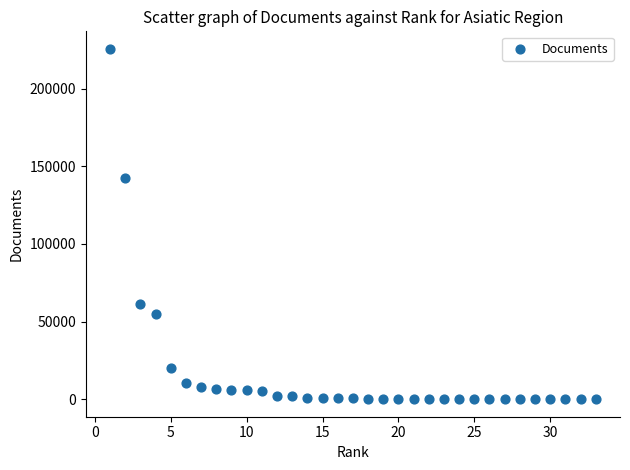

What Y value in the scatter plot is closest to 112842?

142758